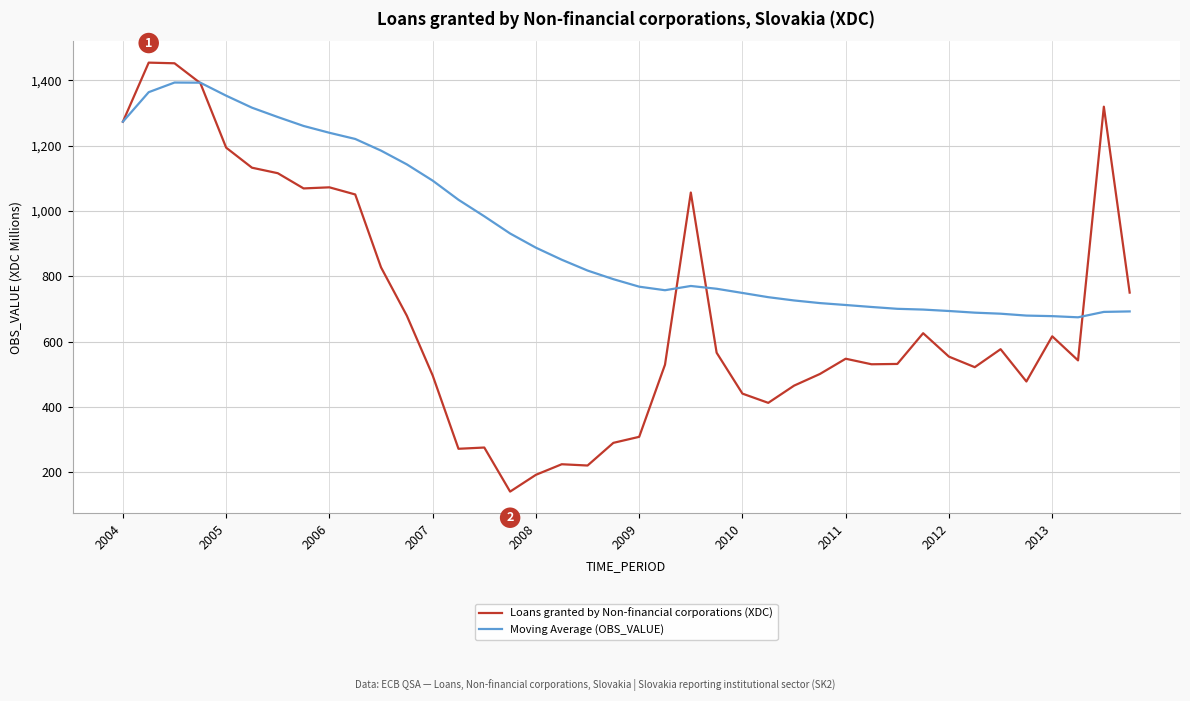

What is the minimum value for Moving Average (OBS_VALUE)?

674.6